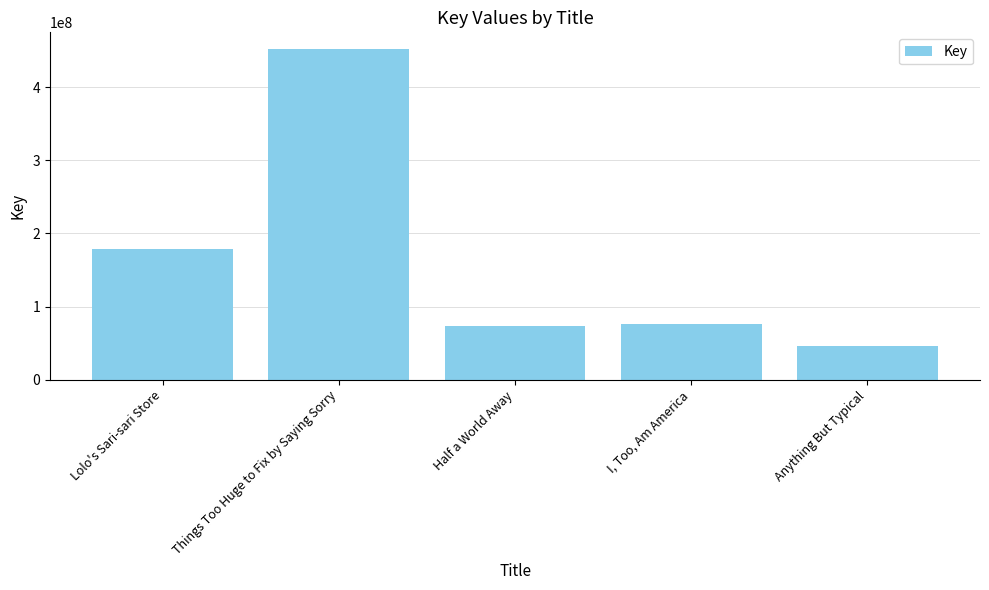

Where is the data nearest to the value 249391007?

Lolo's Sari-sari Store